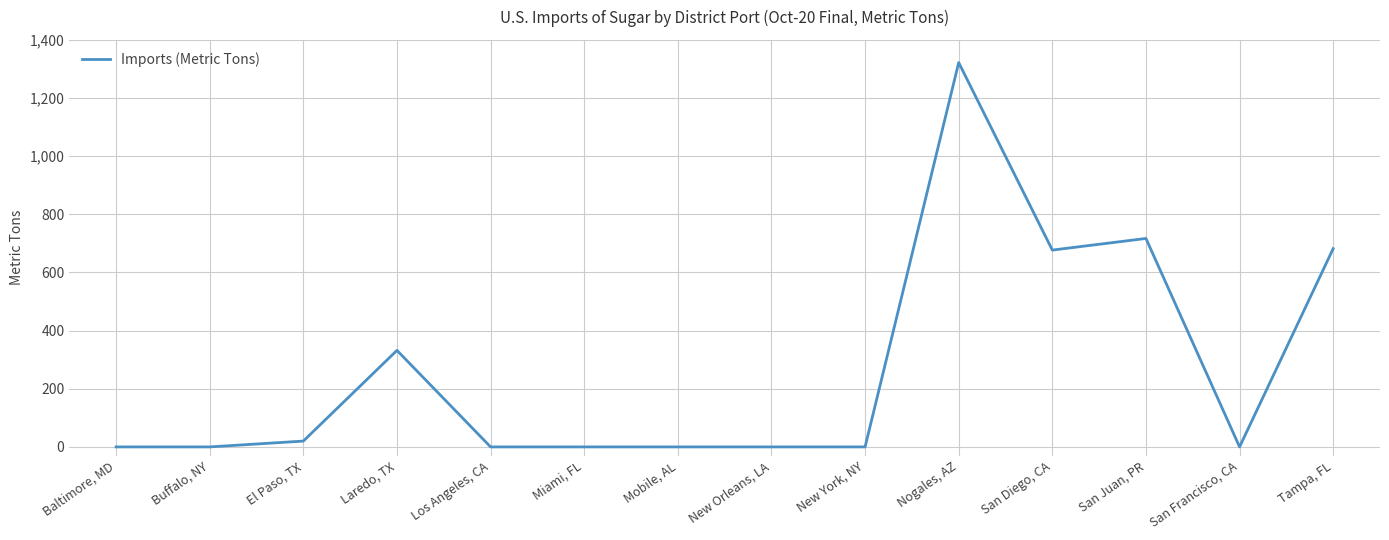

The chart shows a value of 0 at San Francisco, CA. True or false?

True